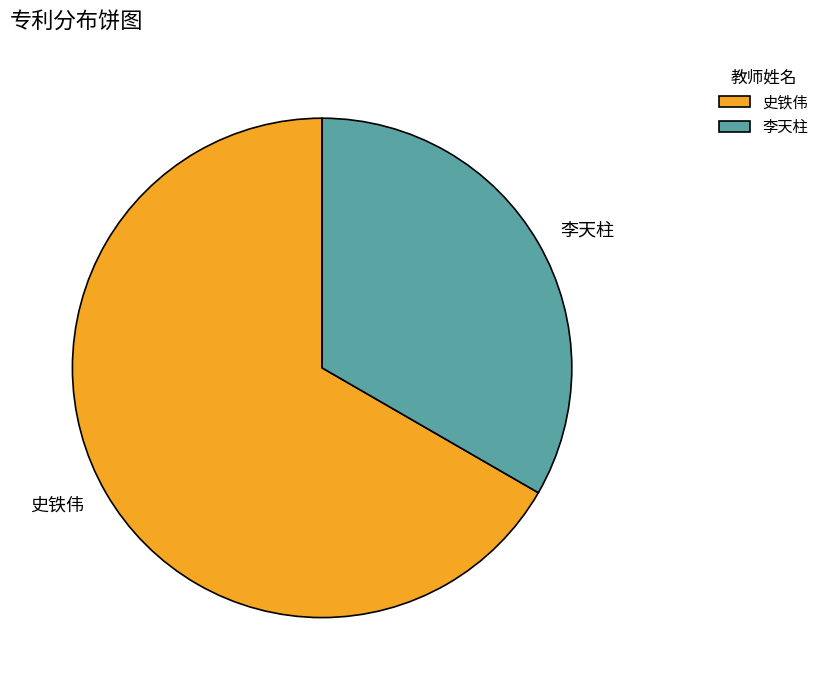

Does any single category account for the majority?

Yes